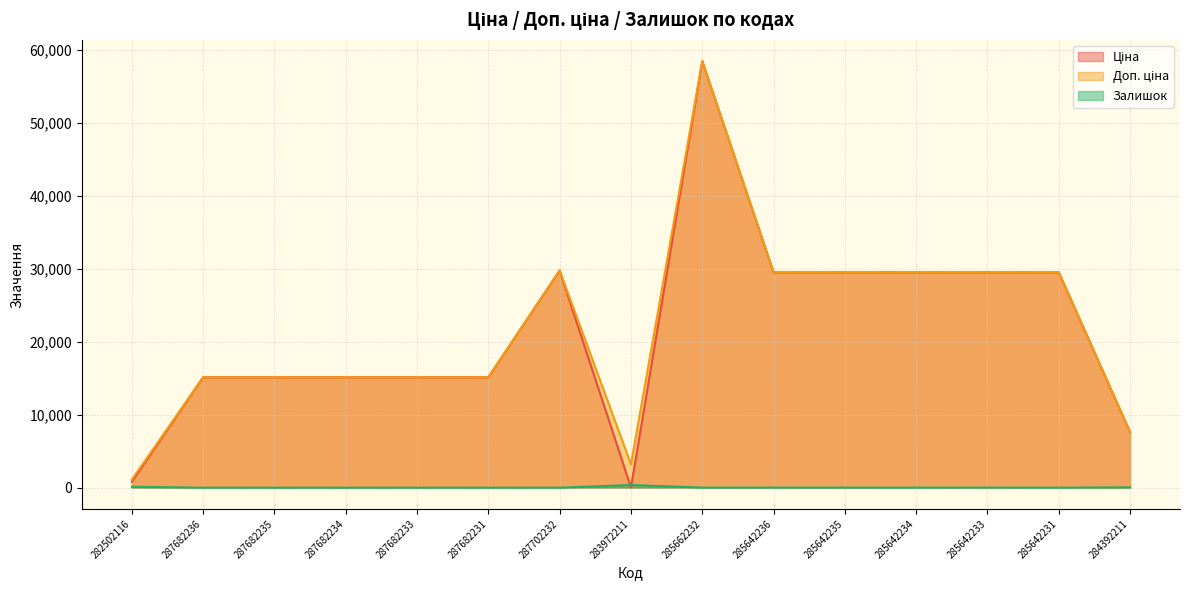

In Доп. ціна, how many points are higher than both neighbors (excluding endpoints)?

2